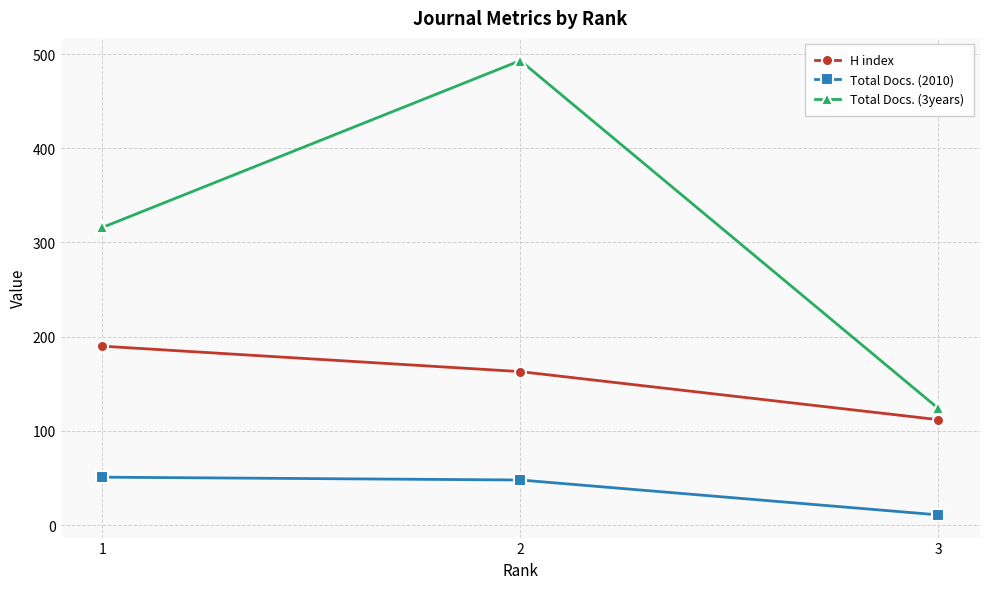

What is the sum of all Total Docs. (3years) values?

933